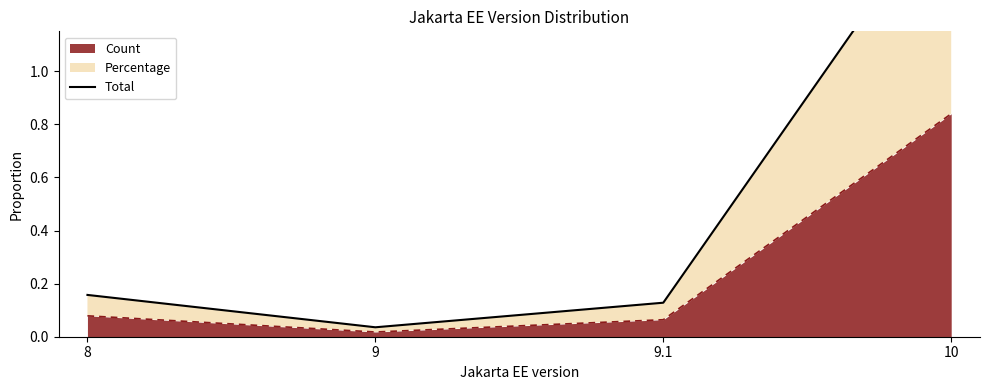

Reading right to left, what are all the values shown in this chart?

10=1.7	9.1=0.1	9=0.0	8=0.2